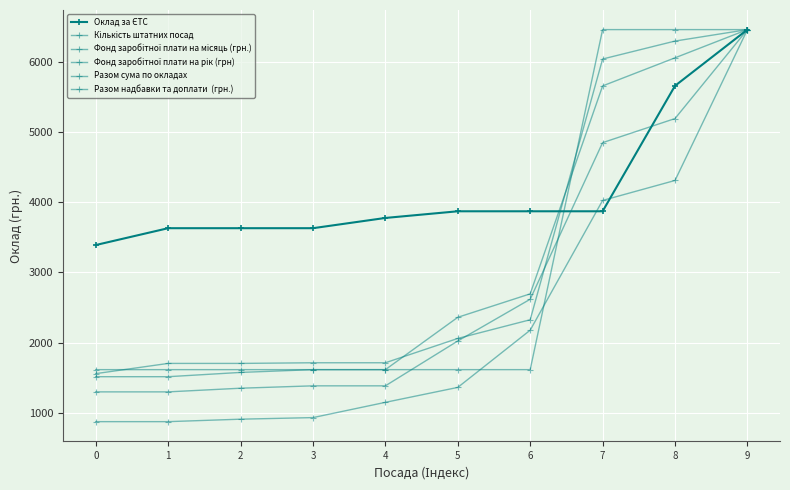

Reading left to right, extract all data points from this chart.

Оклад за ЄТС: 0=3391.0	1=3631.0	2=3631.0	3=3631.0	4=3777.0	5=3872.0	6=3872.0	7=3872.0	8=5660.0	9=6461.0
Кількість штатних посад: 0=1615.2	1=1615.2	2=1615.2	3=1615.2	4=1615.2	5=1615.2	6=1615.2	7=6461.0	8=6461.0	9=6461.0
Фонд заробітної плати на місяць (грн.): 0=1298.4	1=1298.4	2=1350.7	3=1384.5	4=1384.5	5=2023.8	6=2618.6	7=4850.0	8=5193.3	9=6461.0
Фонд заробітної плати на рік (грн): 0=1558.4	1=1704.0	2=1704.0	3=1713.3	4=1713.4	5=2059.9	6=2326.3	7=6041.7	8=6297.6	9=6461.0
Разом сума по окладах: 0=1514.7	1=1514.7	2=1575.6	3=1615.2	4=1615.2	5=2361.1	6=2695.3	7=5658.4	8=6058.9	9=6461.0
Разом надбавки та доплати  (грн.): 0=874.1	1=874.1	2=909.3	3=931.9	4=1149.3	5=1362.2	6=2177.6	7=4026.2	8=4311.1	9=6461.0